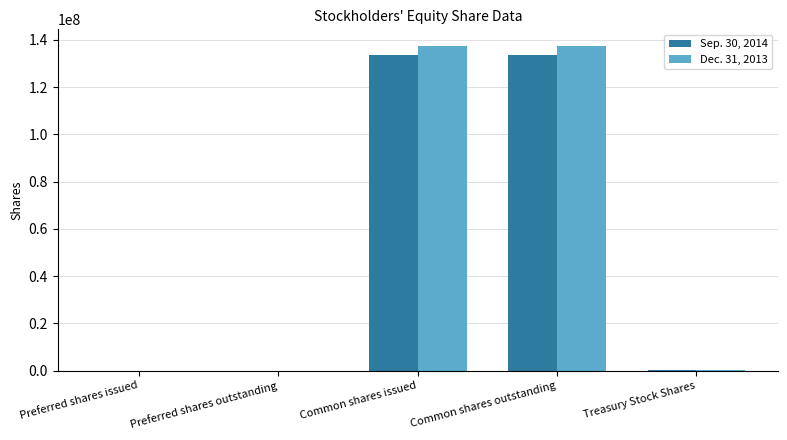

What is the greatest value displayed?

137533382